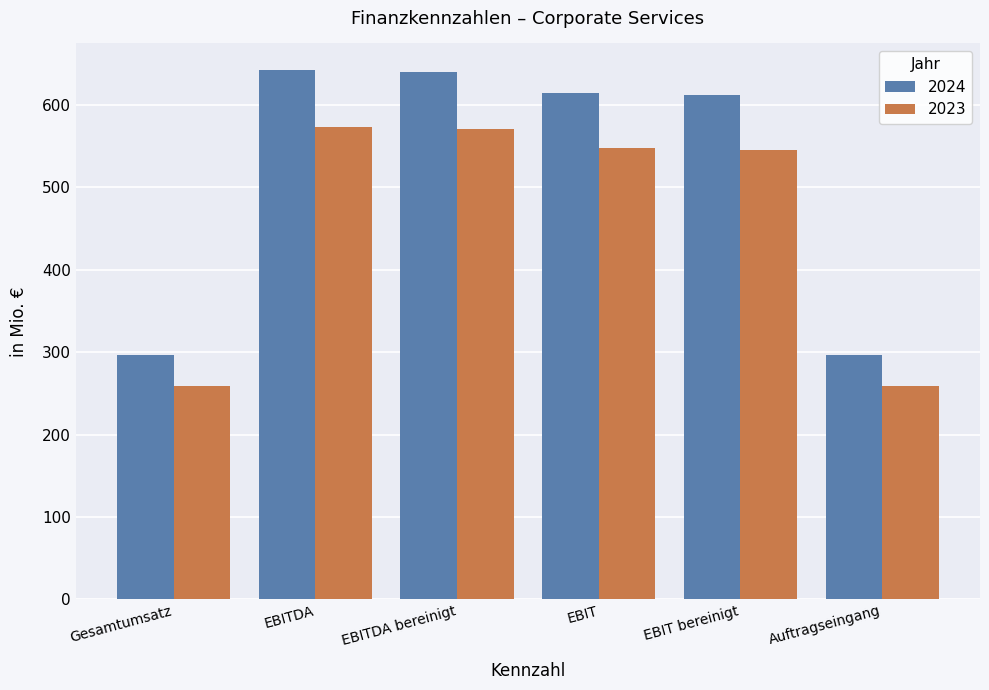

Read the 2023 value at EBITDA bereinigt.

570.3